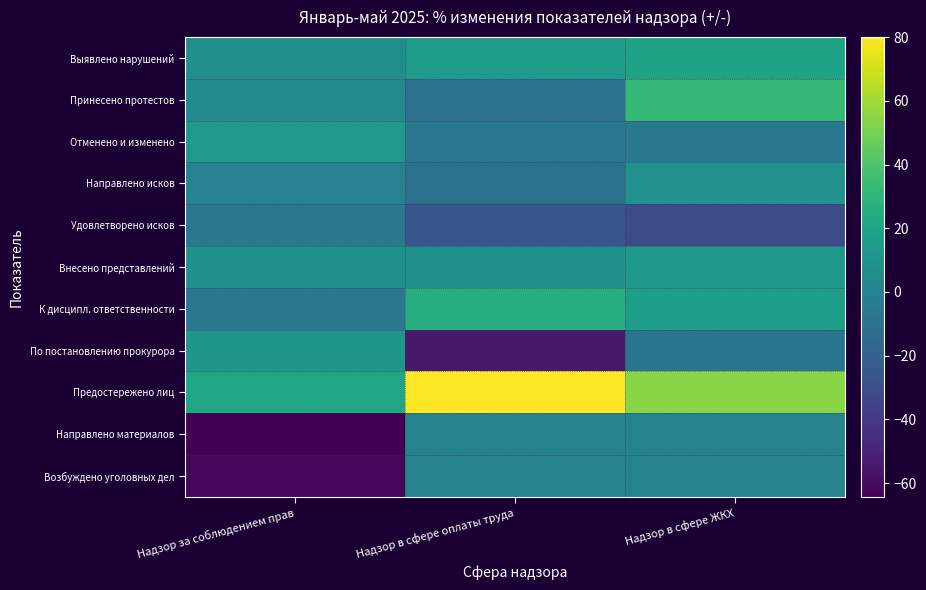

Reading right to left, transcribe all the data shown in this chart.

Выявлено нарушений: Надзор в сфере ЖКХ=19.1	Надзор в сфере оплаты труда=14.3	Надзор за соблюдением прав=7.0
Принесено протестов: Надзор в сфере ЖКХ=31.8	Надзор в сфере оплаты труда=-10.6	Надзор за соблюдением прав=4.7
Отменено и изменено: Надзор в сфере ЖКХ=-6.6	Надзор в сфере оплаты труда=-7.7	Надзор за соблюдением прав=14.0
Направлено исков: Надзор в сфере ЖКХ=8.7	Надзор в сфере оплаты труда=-10.0	Надзор за соблюдением прав=-0.4
Удовлетворено исков: Надзор в сфере ЖКХ=-30.8	Надзор в сфере оплаты труда=-25.4	Надзор за соблюдением прав=-6.4
Внесено представлений: Надзор в сфере ЖКХ=12.6	Надзор в сфере оплаты труда=8.2	Надзор за соблюдением прав=8.2
К дисципл. ответственности: Надзор в сфере ЖКХ=16.1	Надзор в сфере оплаты труда=26.5	Надзор за соблюдением прав=-7.1
По постановлению прокурора: Надзор в сфере ЖКХ=-8.3	Надзор в сфере оплаты труда=-54.5	Надзор за соблюдением прав=11.1
Предостережено лиц: Надзор в сфере ЖКХ=54.1	Надзор в сфере оплаты труда=80.0	Надзор за соблюдением прав=20.7
Направлено материалов: Надзор в сфере ЖКХ=0.0	Надзор в сфере оплаты труда=0.0	Надзор за соблюдением прав=-64.3
Возбуждено уголовных дел: Надзор в сфере ЖКХ=0.0	Надзор в сфере оплаты труда=0.0	Надзор за соблюдением прав=-61.5